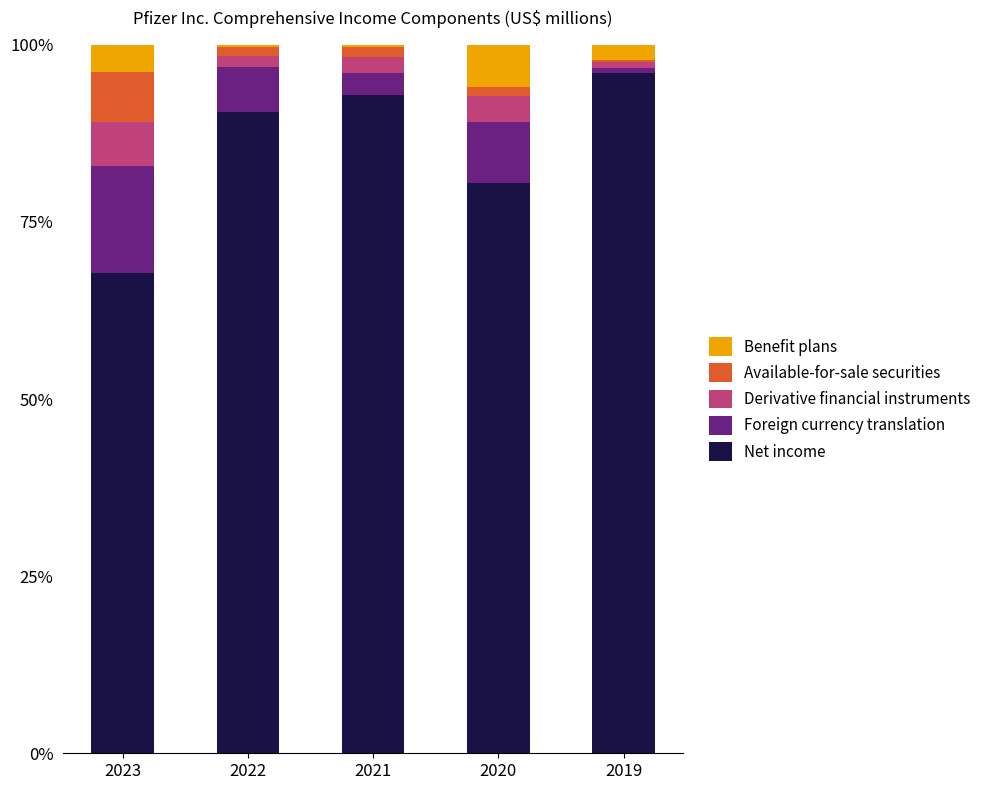

What is the total value across all series at 2023?

100.0